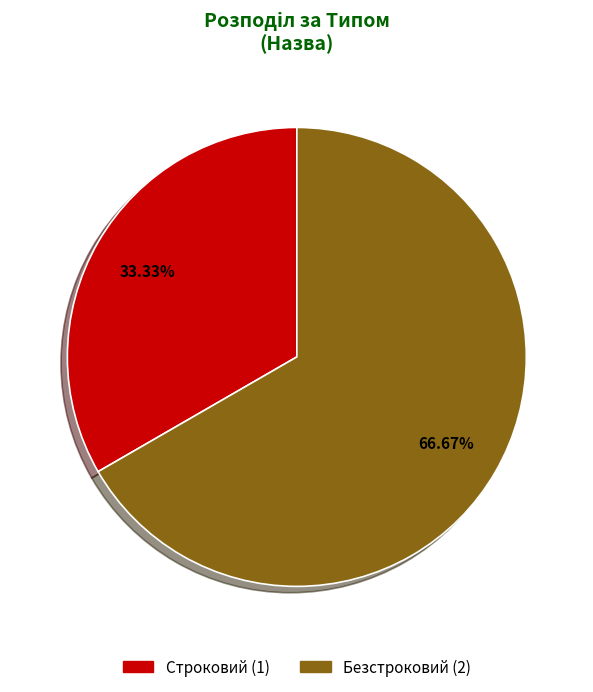

Count the number of slices in the pie.

2